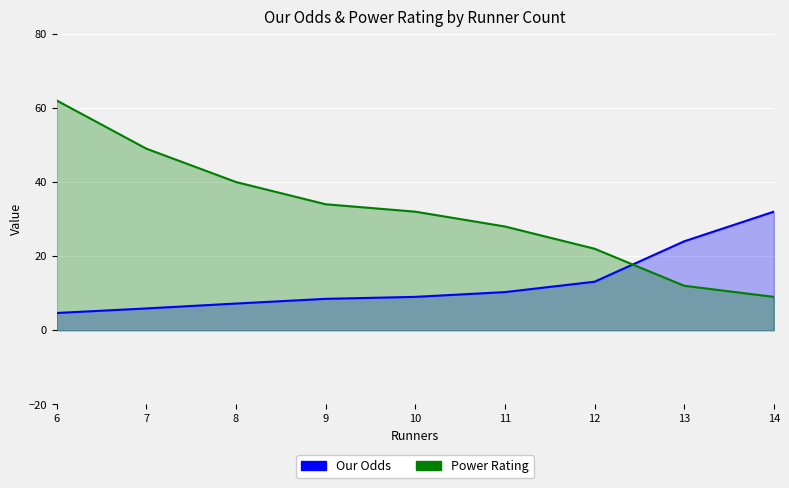

List the series in order of their overall mean, lowest first.

Our Odds, Power Rating